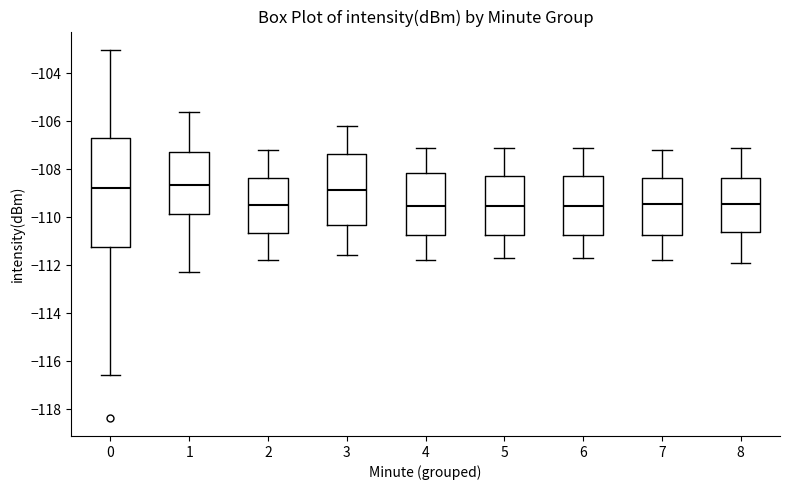

Reading left to right, transcribe this box plot: for each box, give where its median line is, the range the box spans, and where its two whiskers end, as read against the y-axis. The values are not printed on the chart, so give them approximately, as read against the axis.

0: median -108.8, box -111.2 to -106.8, whiskers -116.6 to -103.0
1: median -108.6, box -109.8 to -107.2, whiskers -112.2 to -105.6
2: median -109.4, box -110.6 to -108.4, whiskers -111.8 to -107.2
3: median -108.8, box -110.4 to -107.4, whiskers -111.6 to -106.2
4: median -109.6, box -110.8 to -108.2, whiskers -111.8 to -107.0
5: median -109.6, box -110.8 to -108.2, whiskers -111.6 to -107.0
6: median -109.6, box -110.8 to -108.2, whiskers -111.6 to -107.0
7: median -109.4, box -110.8 to -108.4, whiskers -111.8 to -107.2
8: median -109.4, box -110.6 to -108.4, whiskers -111.8 to -107.0